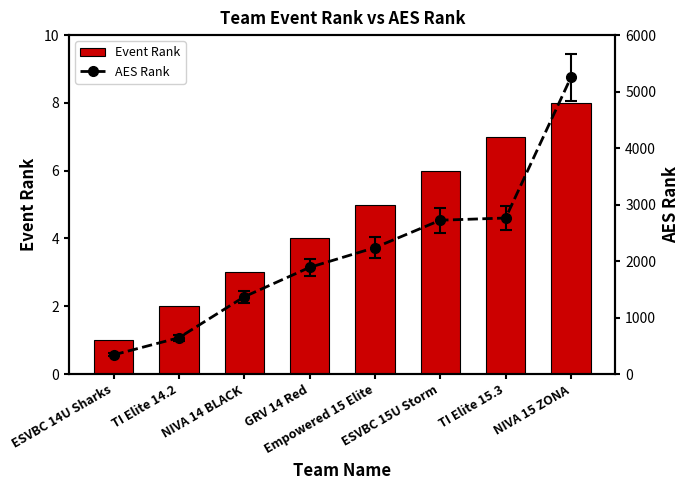

What are all the series names shown in the legend?

Event Rank, AES Rank